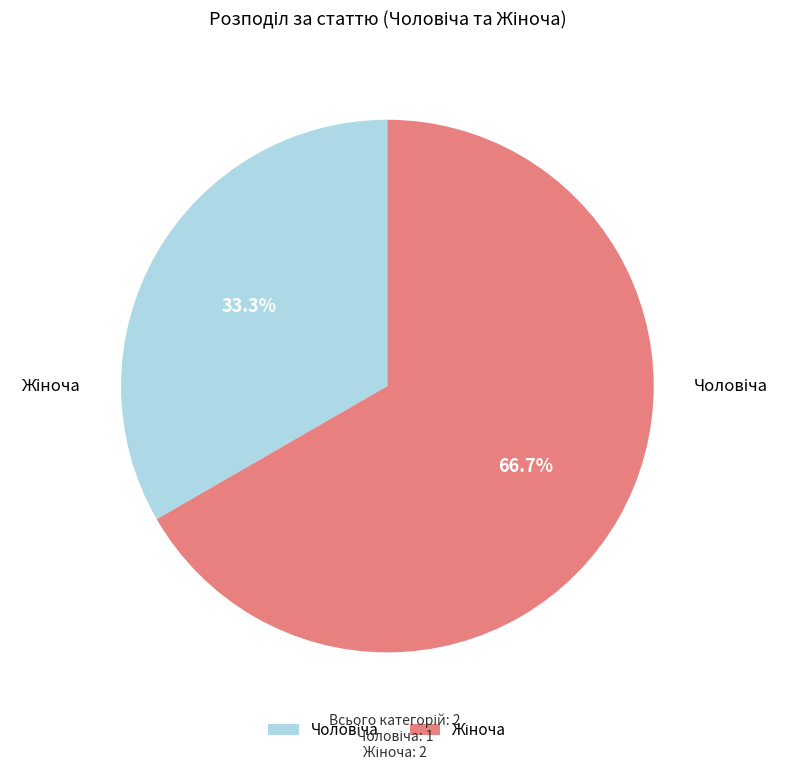

Which slice represents more than half of the pie?

Жіноча